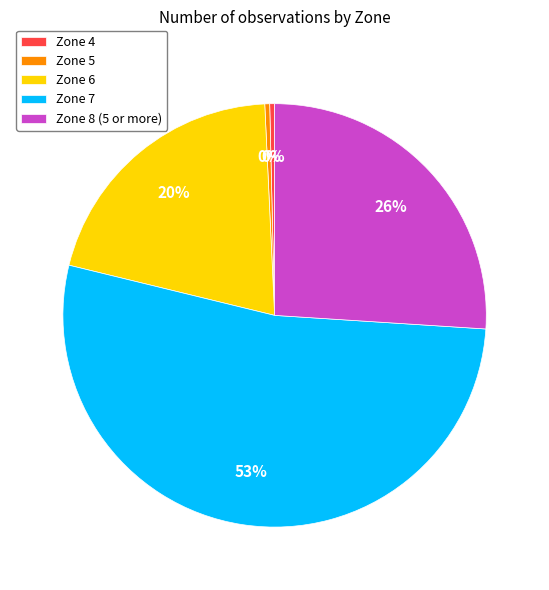

Combined, do Zone 5 and Zone 6 account for over 50%?

No